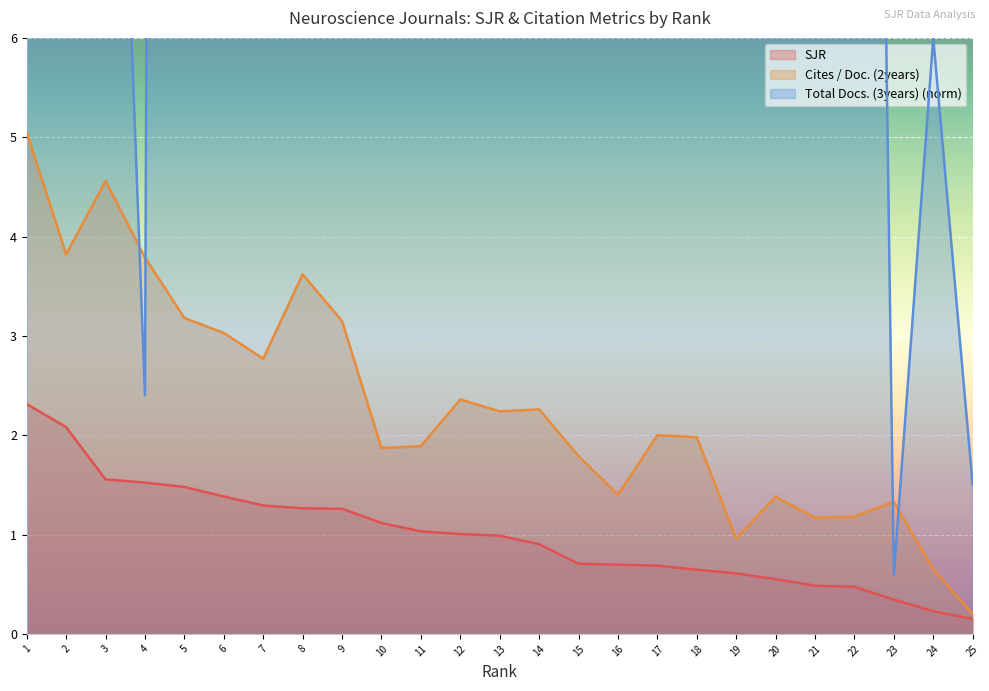

What is the spread (max minus min) of values at 9?

34.3